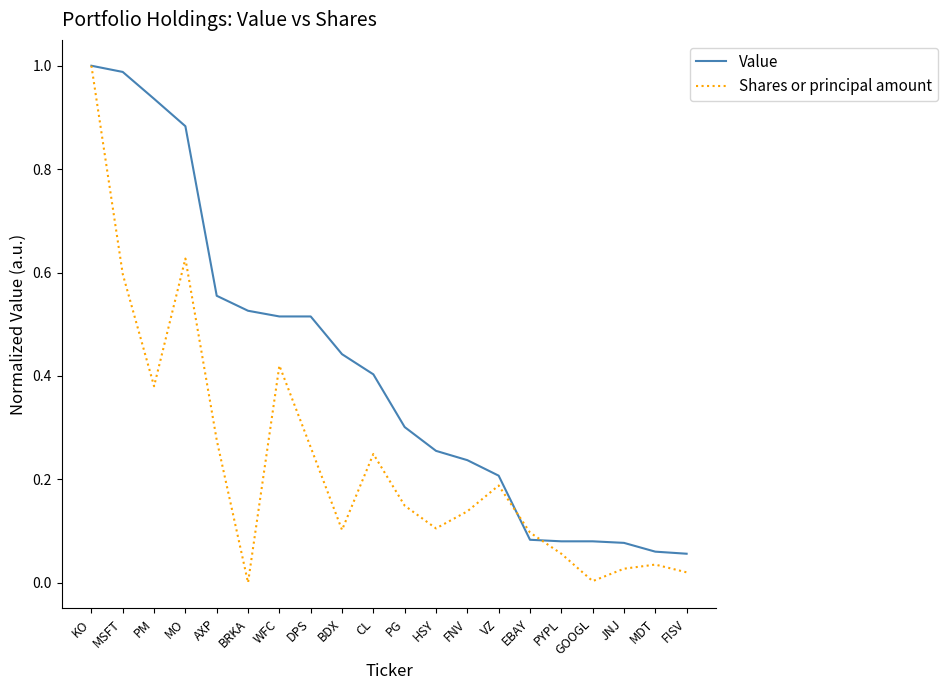

Which series has the widest spread of values?

Shares or principal amount